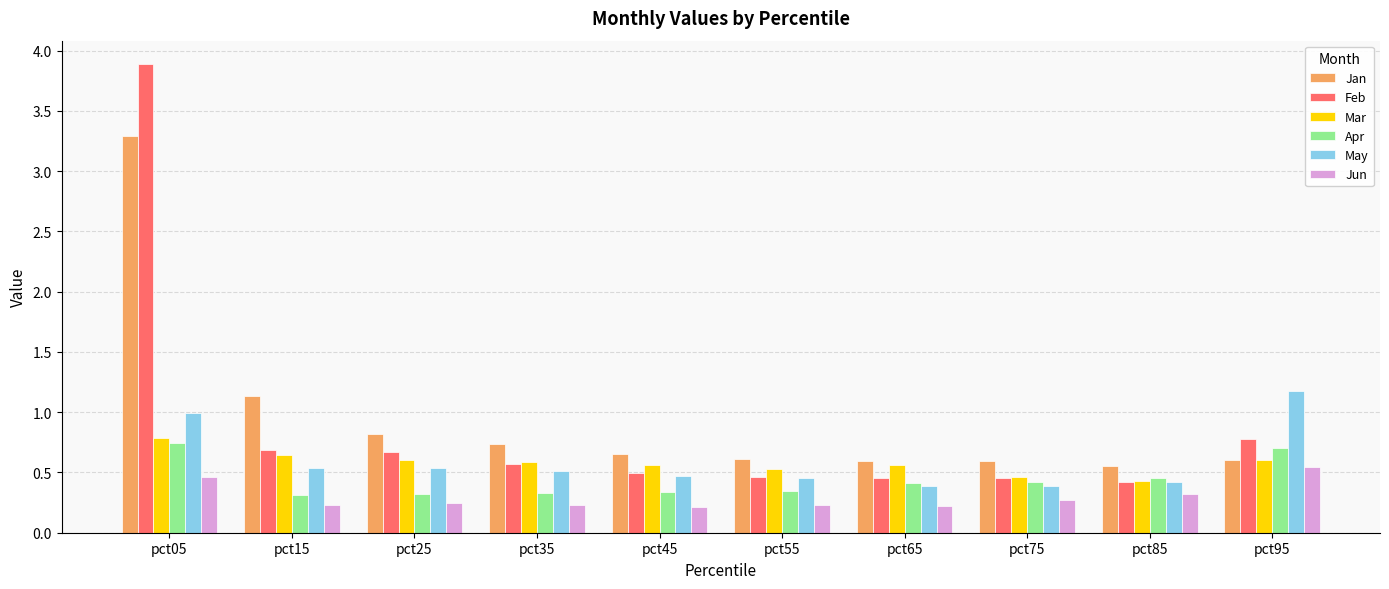

The Feb series shows 0.8 at pct95. True or false?

True